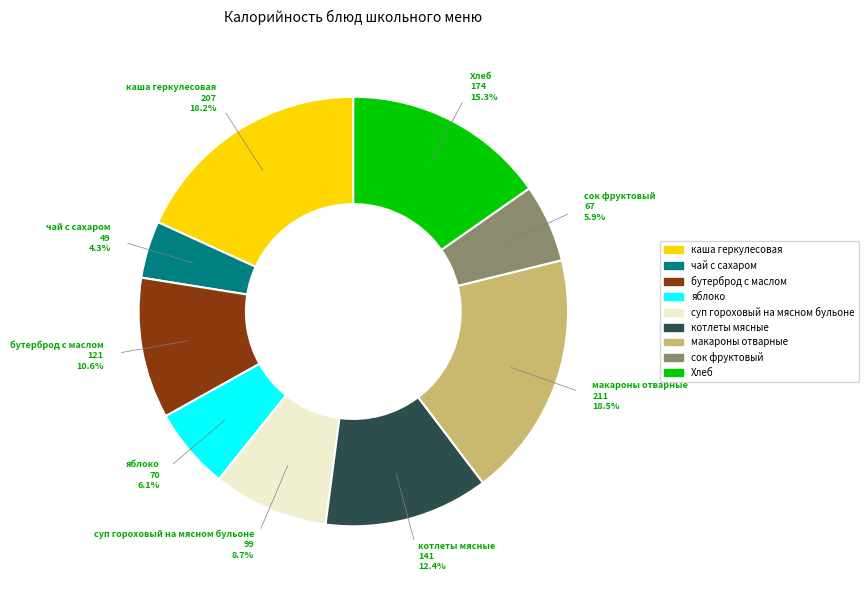

What percentage is the Хлеб slice, to the nearest percent?

15%